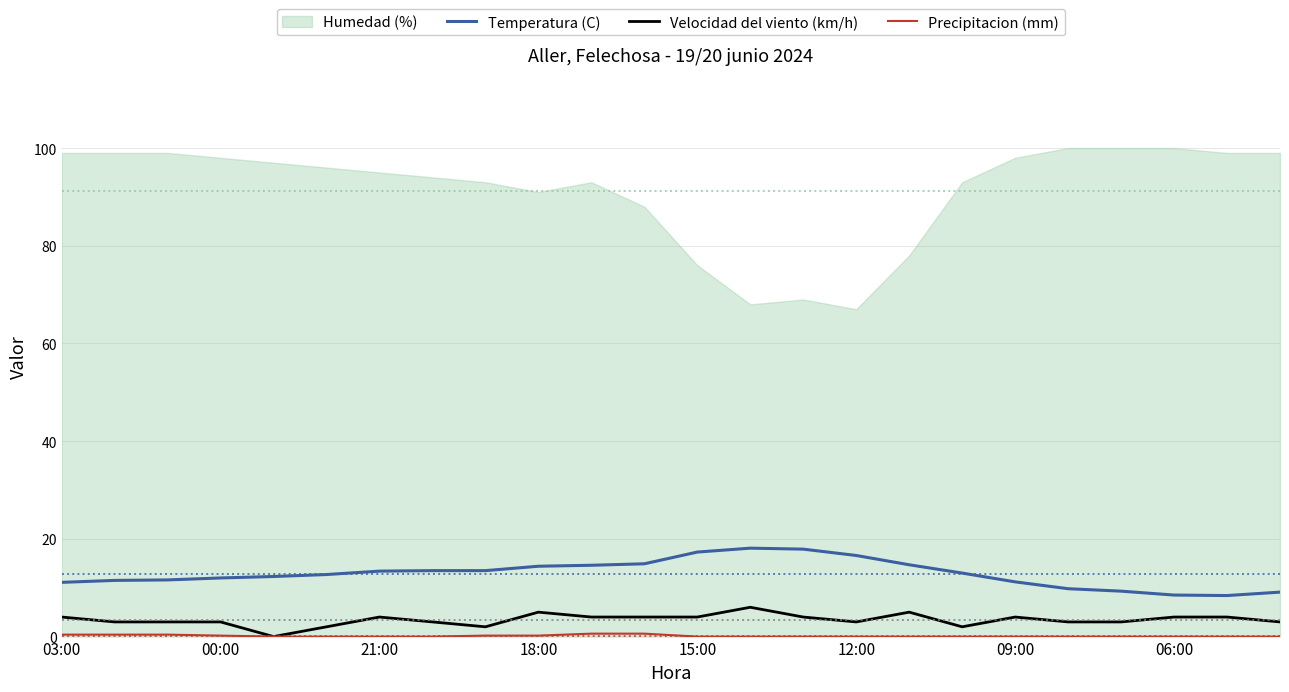

What is the minimum value for Temperatura (C)?

8.4